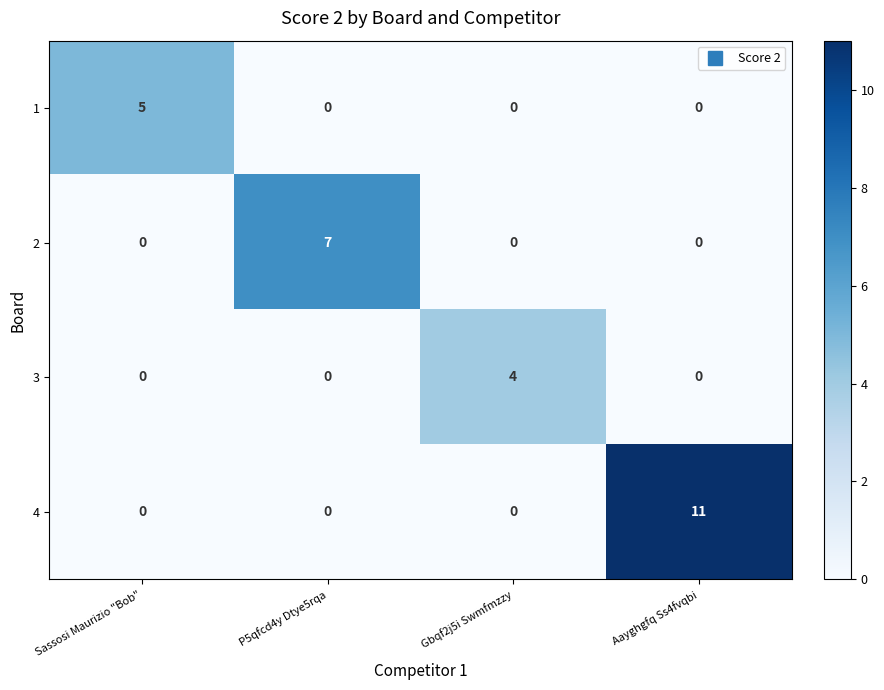

True or false: 2 has a value of 0 at Aayghgfq Ss4fvqbi.

True